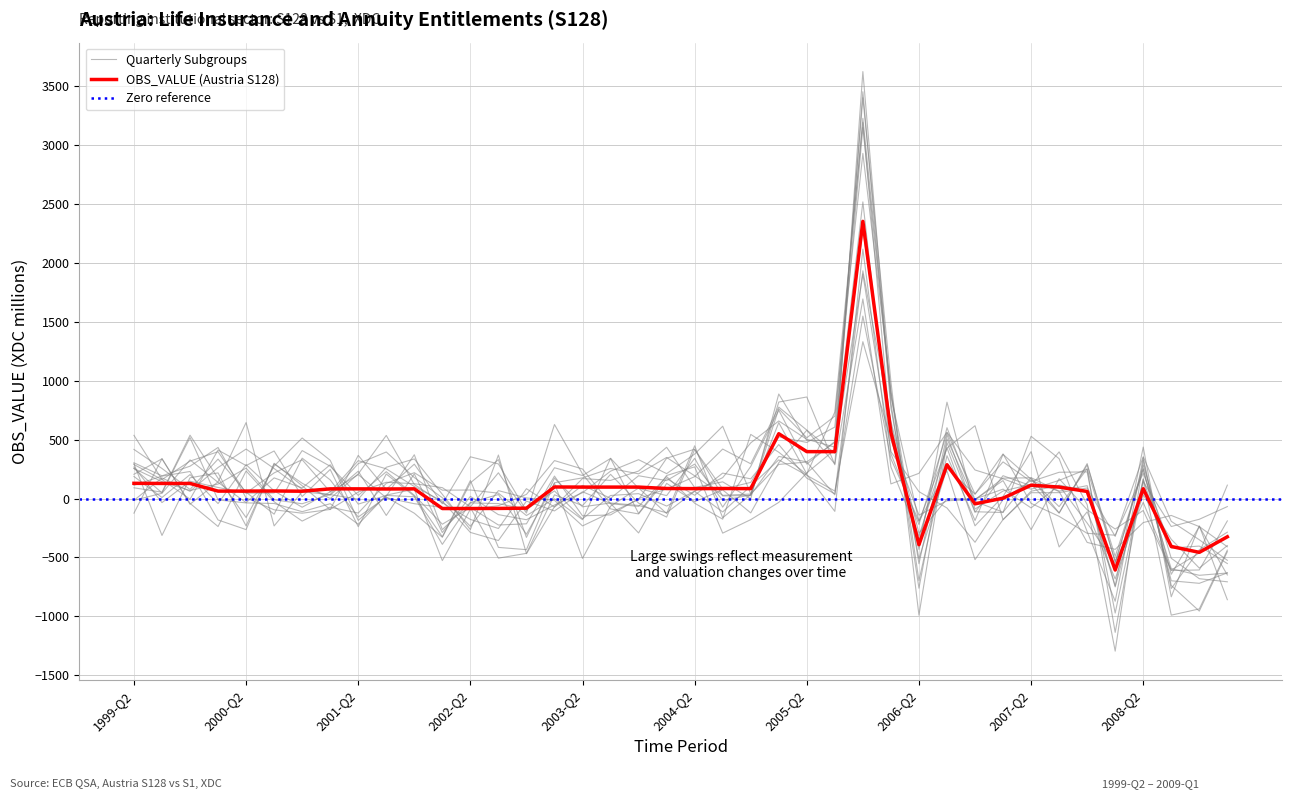

What is the label of the 5th point from the left?

2000-Q2